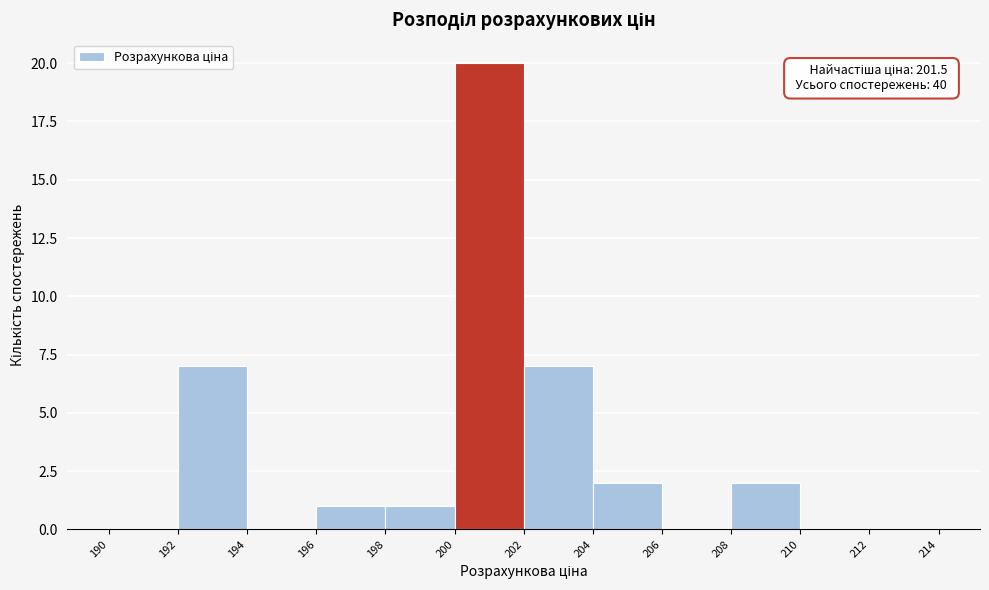

Over which range of the x-axis is the bar tallest?

200 to 202